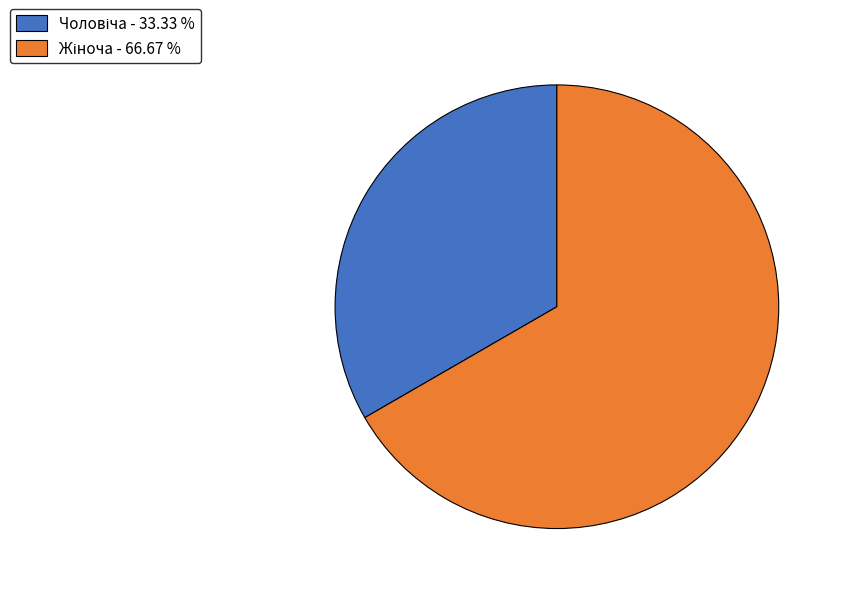

Does any single category account for the majority?

Yes